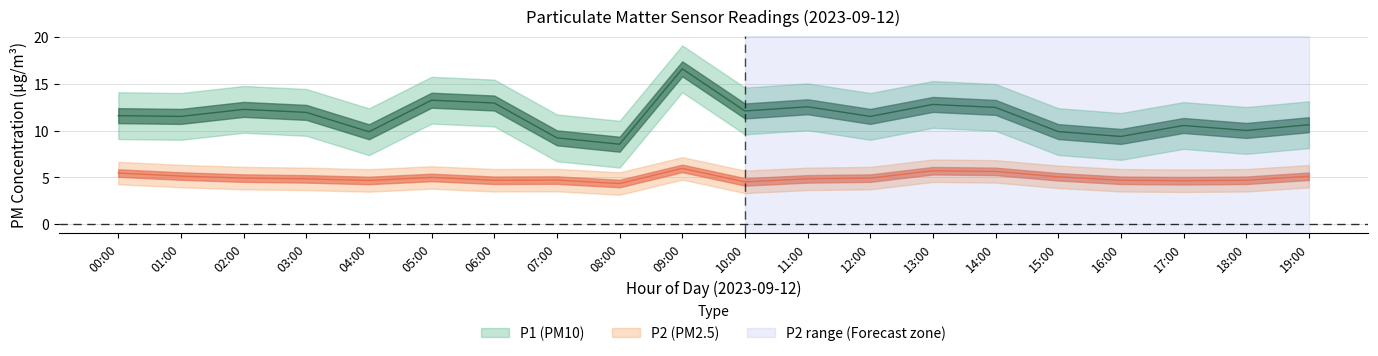

Reading left to right, extract all data points from this chart.

P1: 11.6	11.5	12.3	11.9	9.9	13.2	12.9	9.2	8.6	16.6	12.1	12.6	11.5	12.8	12.5	9.9	9.4	10.6	10.0	10.6
P2: 5.5	5.2	4.9	4.8	4.7	5.0	4.7	4.7	4.3	6.0	4.5	4.8	4.9	5.7	5.7	5.1	4.7	4.7	4.7	5.1